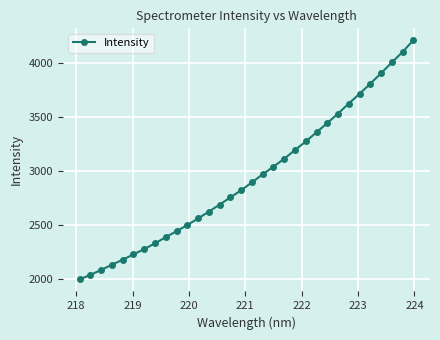

What is the value of the 21st point from the left?

3190.3